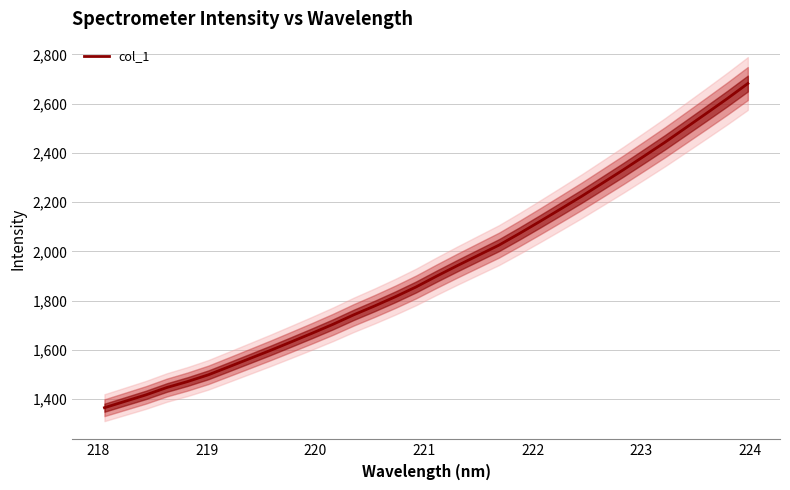

What is the minimum value for col_1?

1365.3